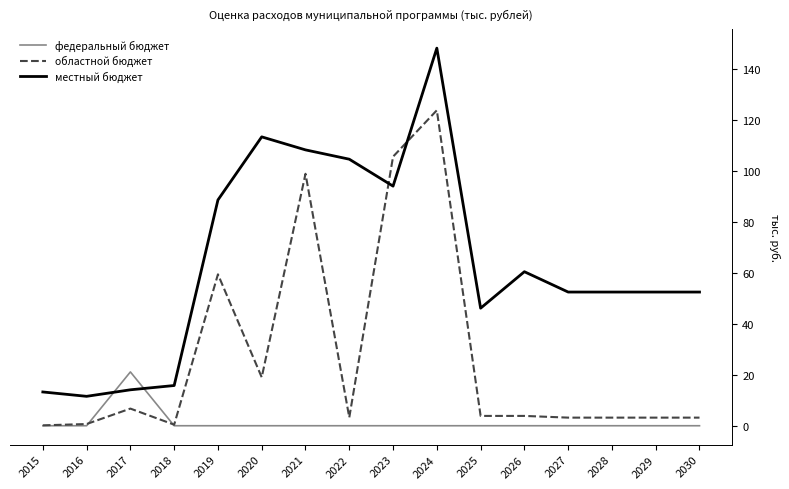

Reading left to right, list all the values displayed in this chart.

федеральный бюджет: 0.0	0.0	21099.0	0.0	0.0	0.0	0.0	0.0	0.0	0.0	0.0	0.0	0.0	0.0	0.0	0.0
областной бюджет: 156.2	666.7	6719.0	416.7	59356.6	18986.7	98781.9	3239.3	105485.0	123674.2	3851.0	3851.0	3178.2	3178.2	3178.2	3178.2
местный бюджет: 13242.4	11531.6	14088.6	15768.5	88520.0	113252.3	108145.2	104492.0	93934.1	148030.3	46085.5	60385.5	52413.4	52413.4	52413.4	52413.4